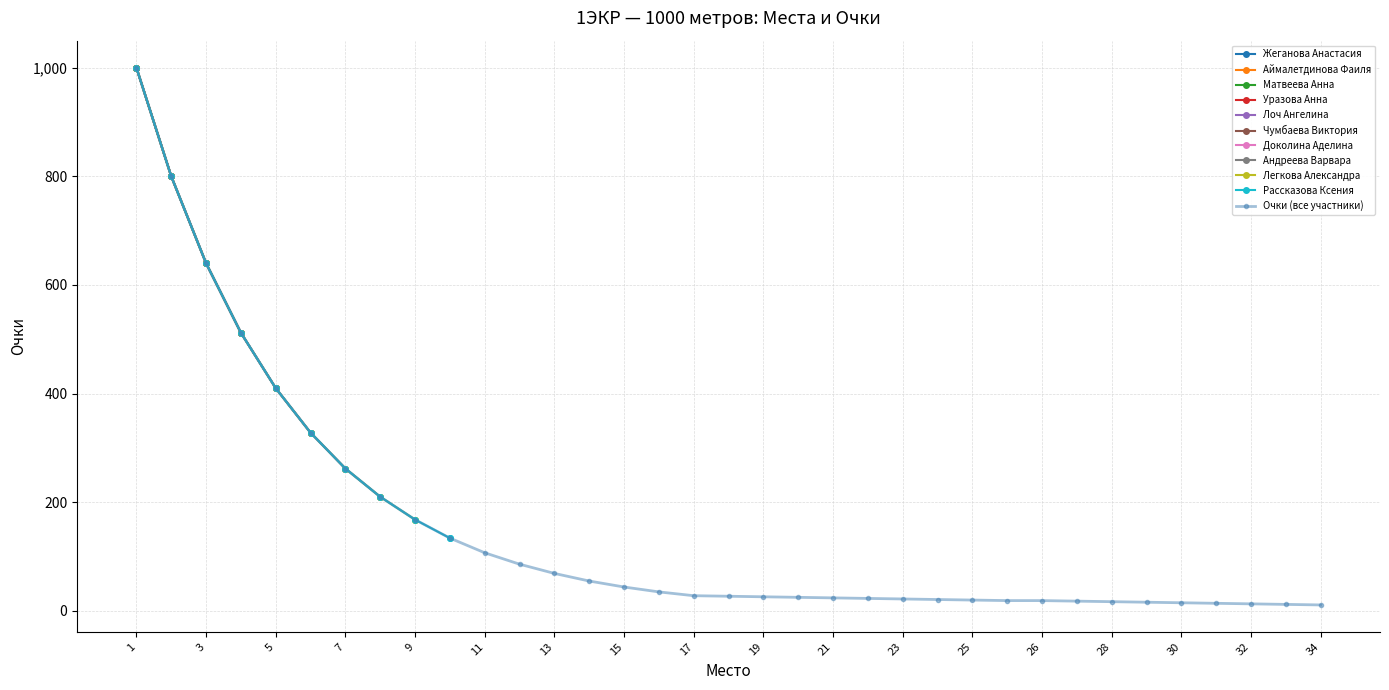

At which category does the chart reach its peak across all series?

1